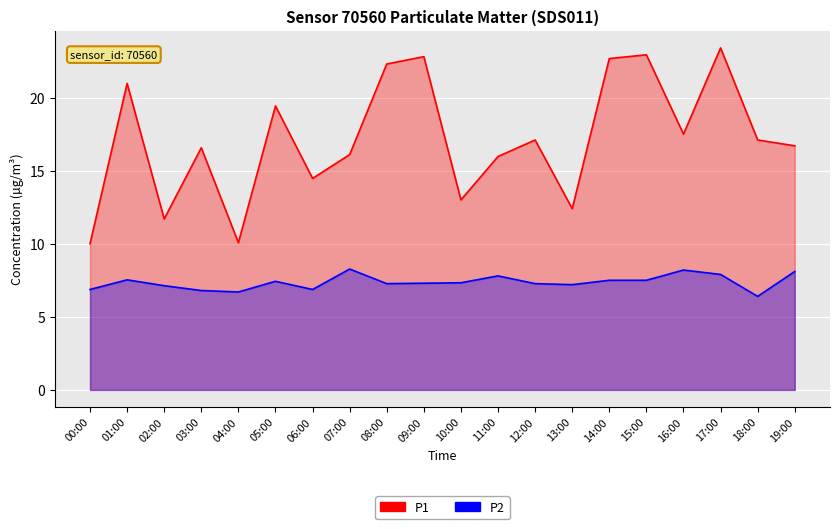

True or false: P1 has a value of 17.5 at 16:00.

True